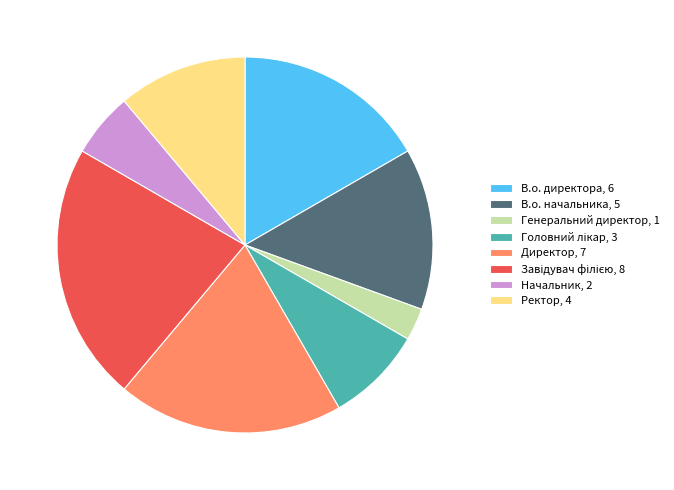

Approximately how many times larger is the value at В.о. начальника compared to Генеральний директор?

5.0